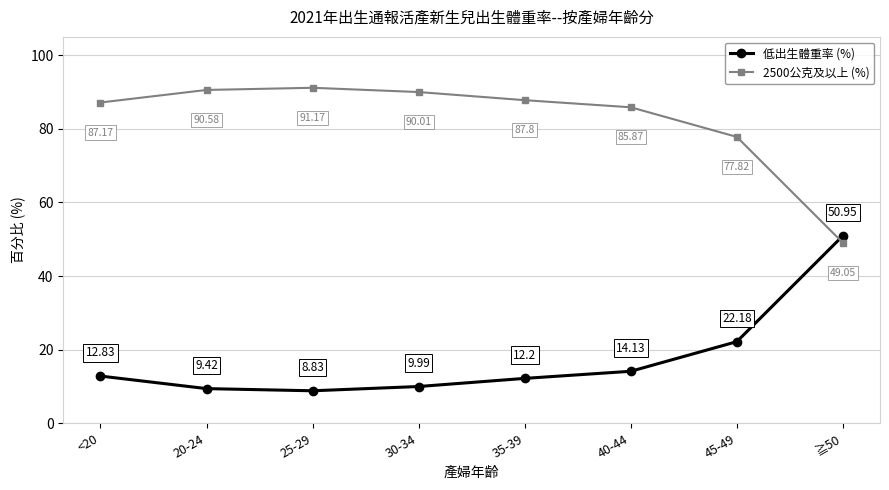

True or false: 低出生體重率 (%) and 2500公克及以上 (%) intersect in this chart.

True